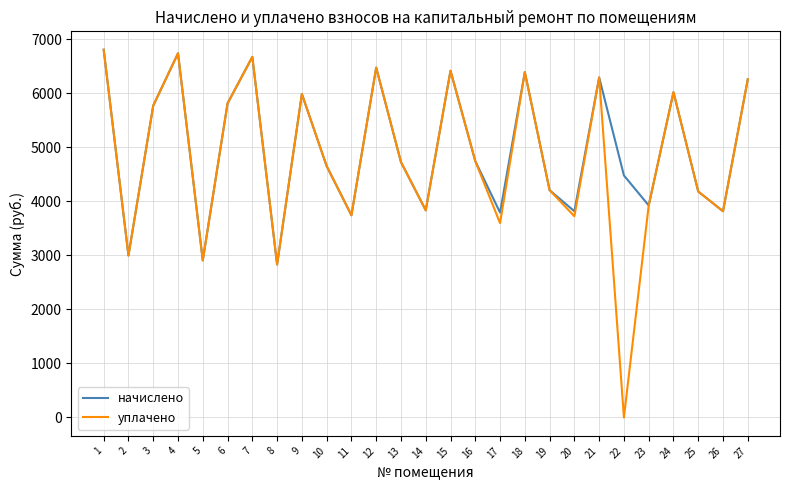

At which category does начислено reach its first local peak?

4